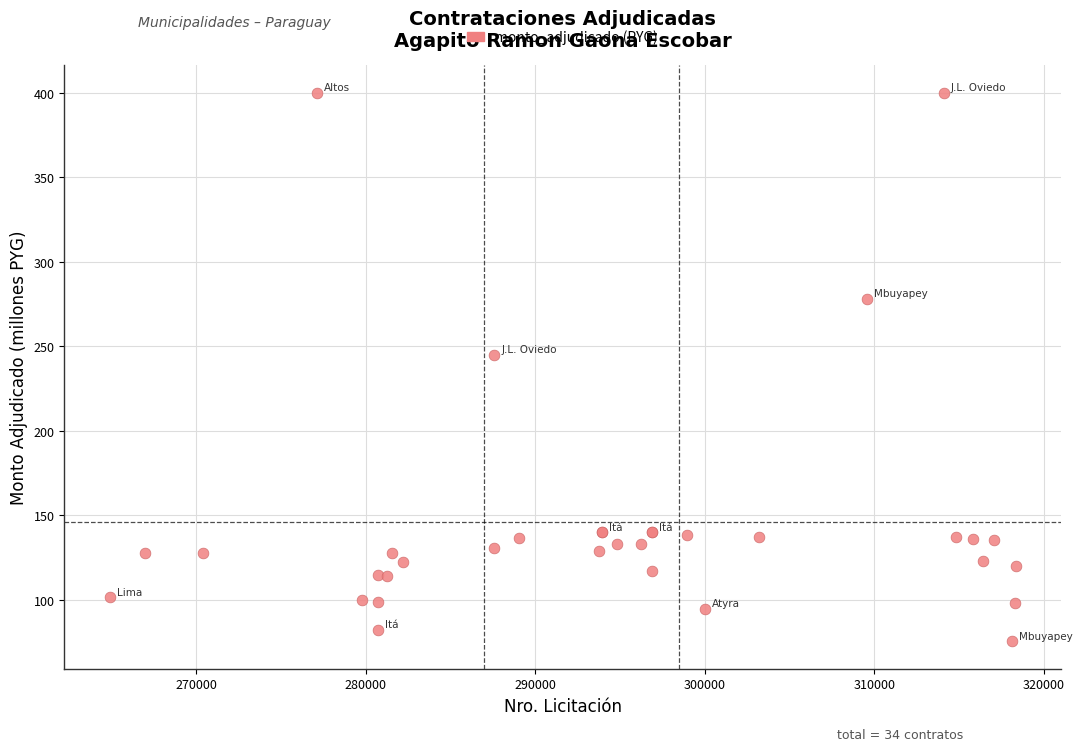

What Y value in the scatter plot is closest to 237?

244.8